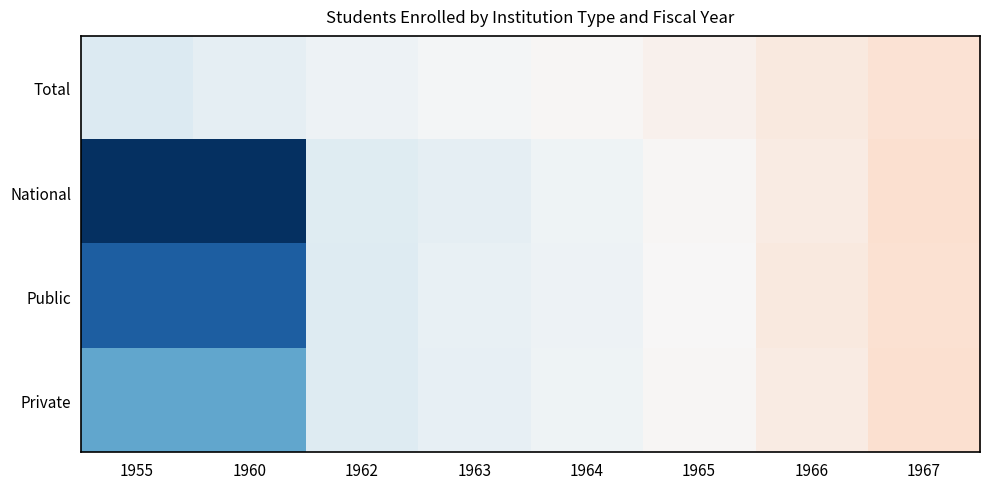

Which series has the widest spread of values?

National